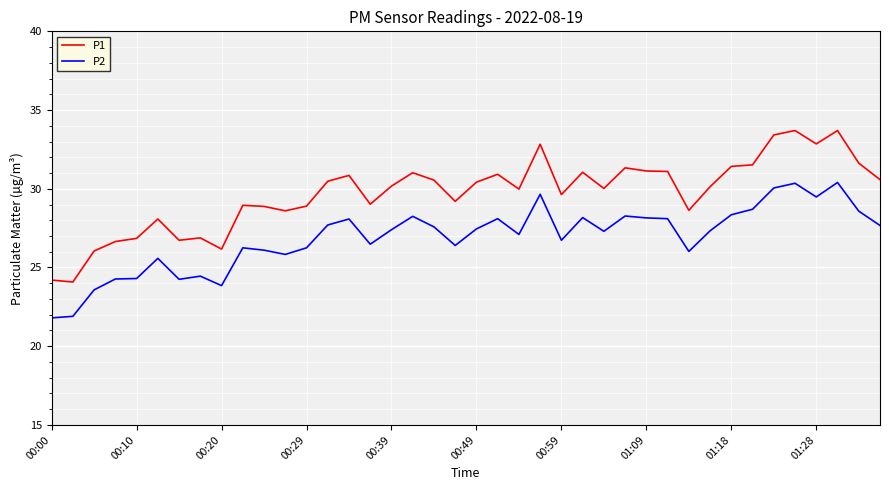

What is the maximum value for P1?

33.7